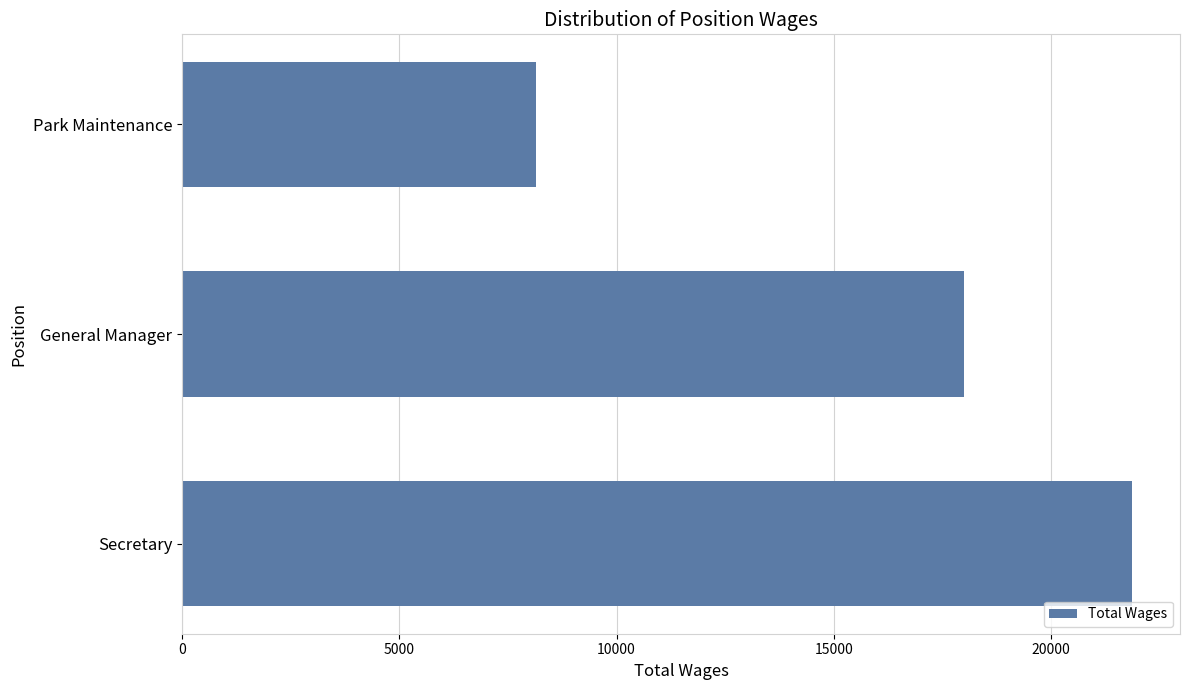

What is the change in value from Secretary to Park Maintenance?

-13729